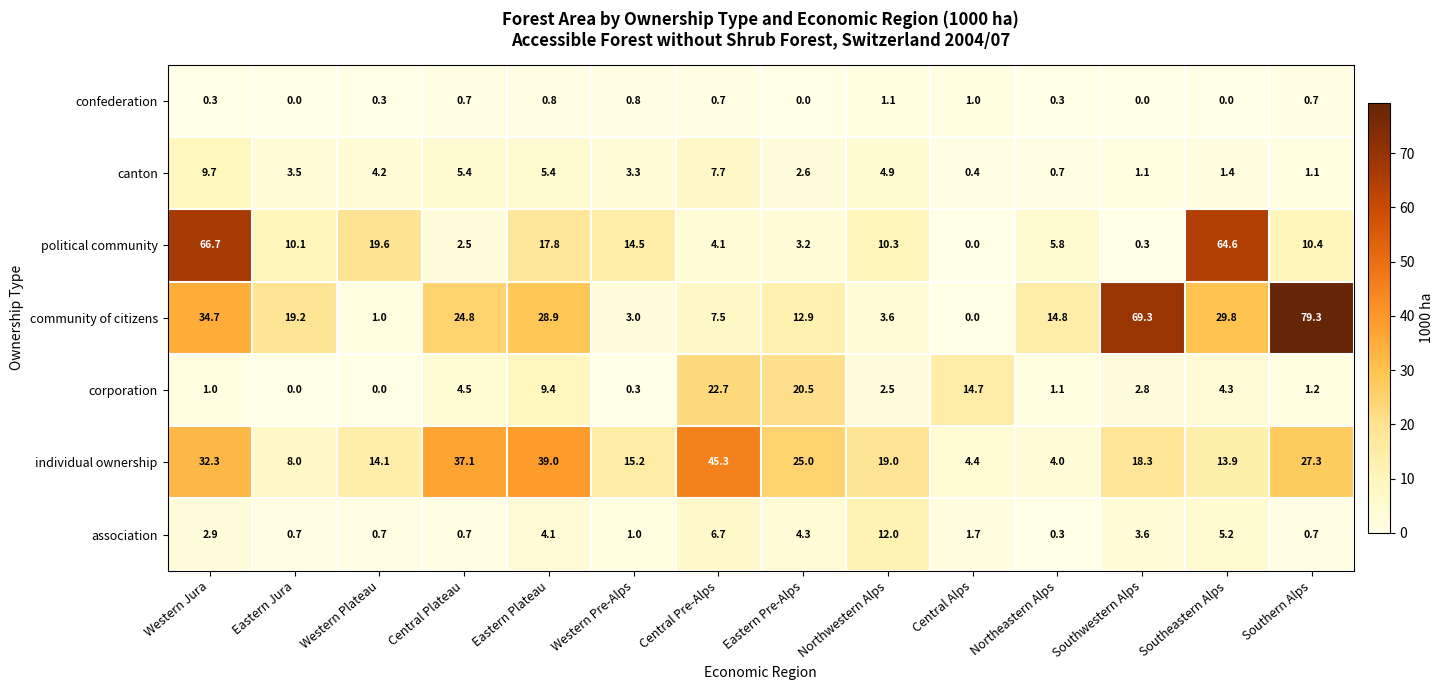

What is the total value across all series at Northeastern Alps?

27.0